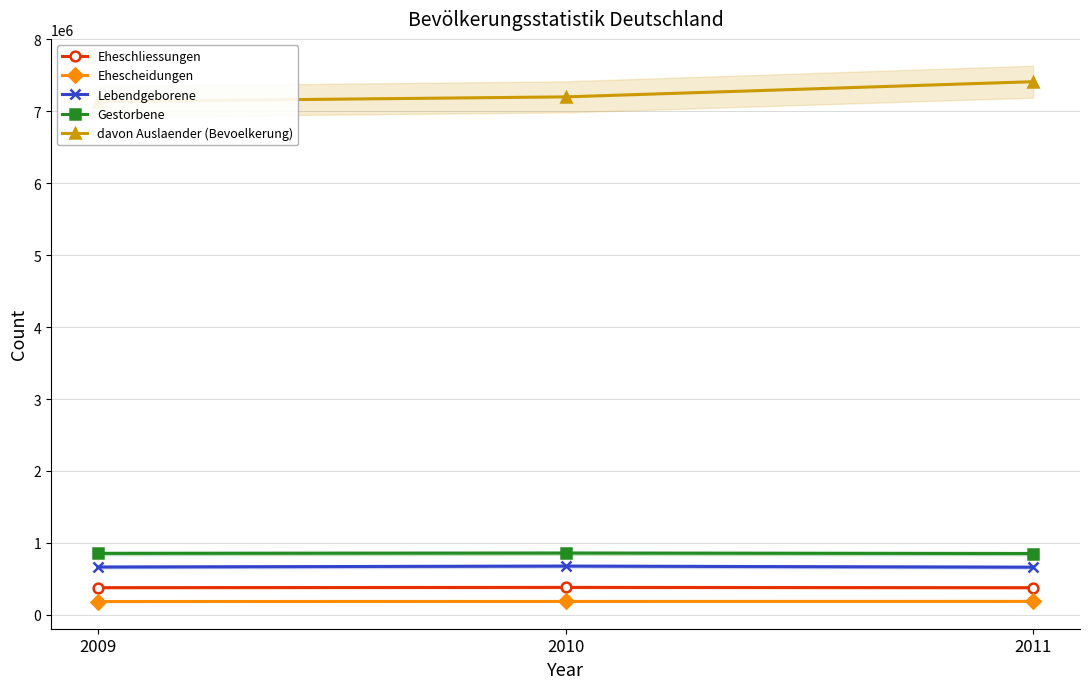

What is the lowest value of the Lebendgeborene series?

662685